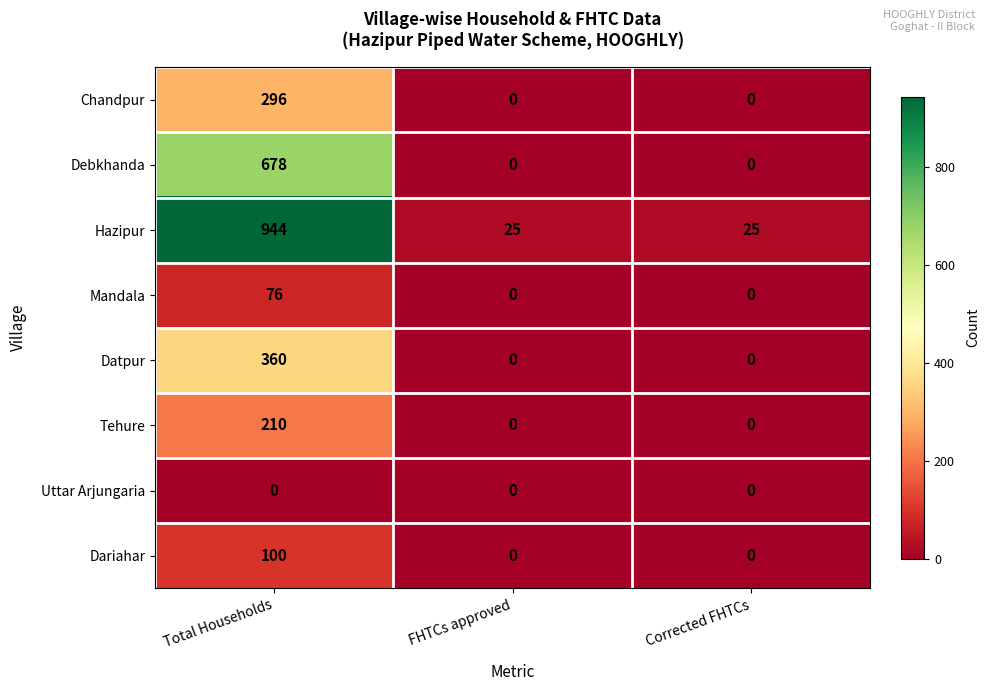

Which label corresponds to the largest value in the chart?

Total Households